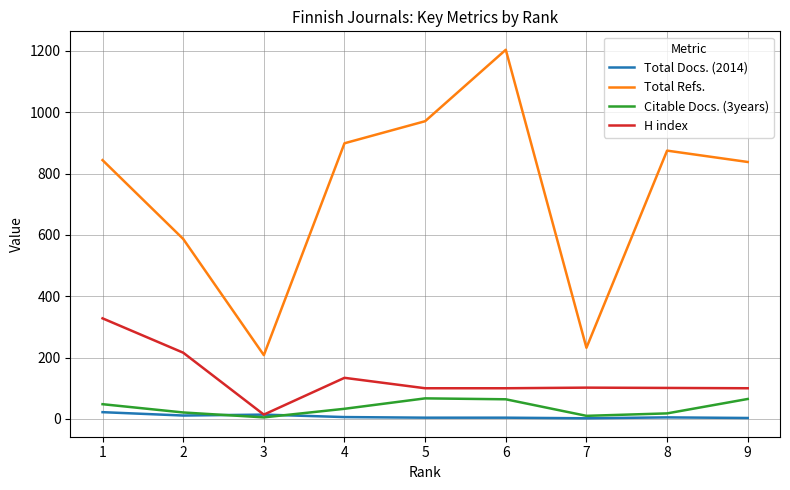

How many values in the Total Docs. (2014) series are below 5?

4